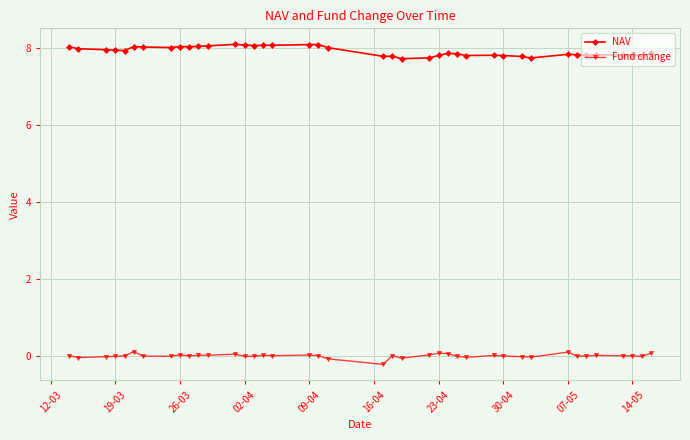

What is the smallest value displayed?

-0.2